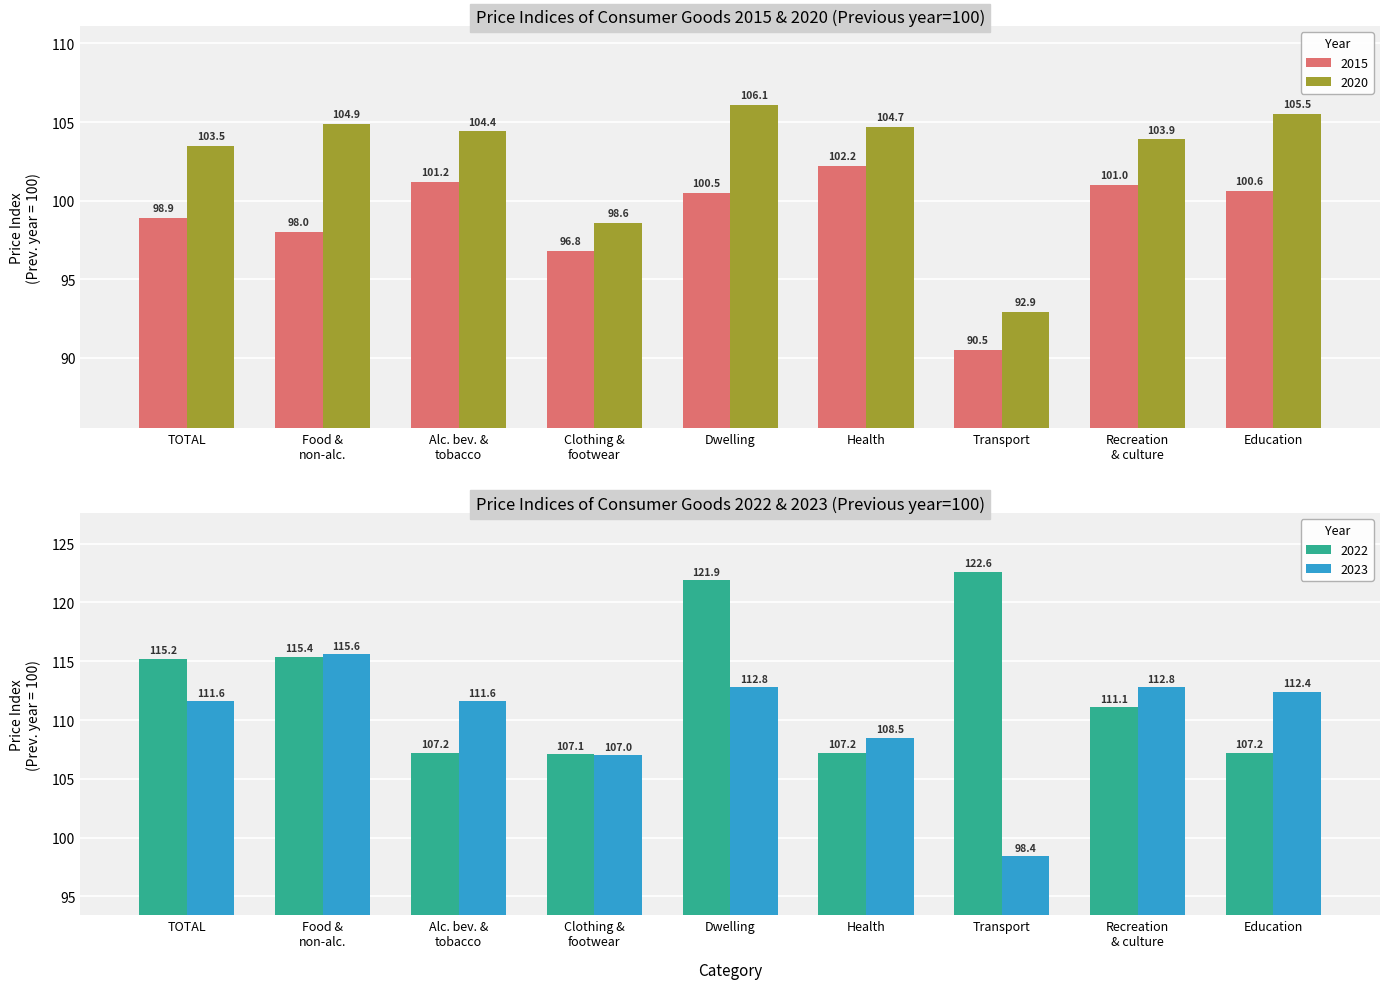

Rank the series by their maximum value, from lowest to highest.

2015, 2020, 2023, 2022